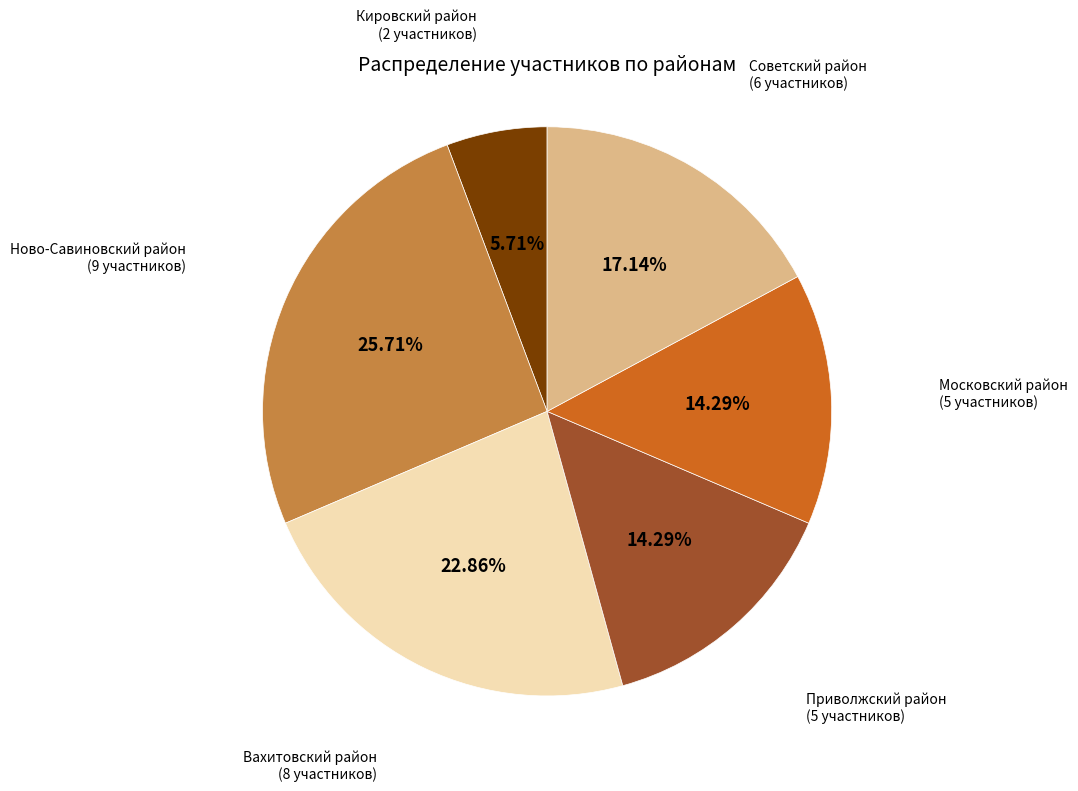

Does Ново-Савиновский район represent more than half of the total?

No